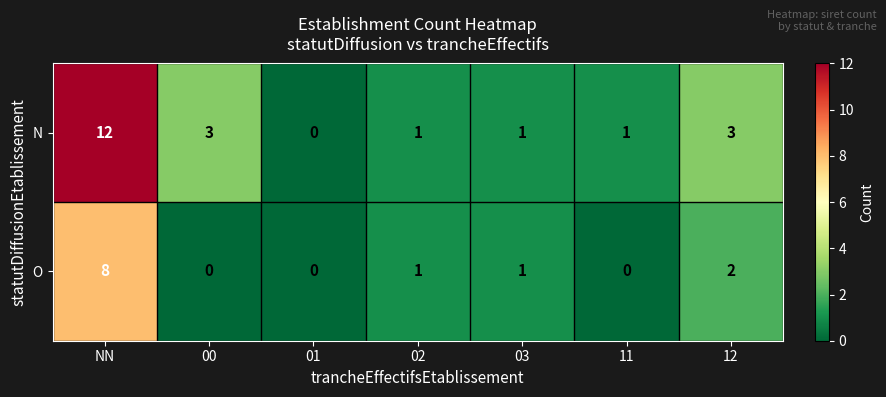

True or false: N has a value of 3 at 00.

True